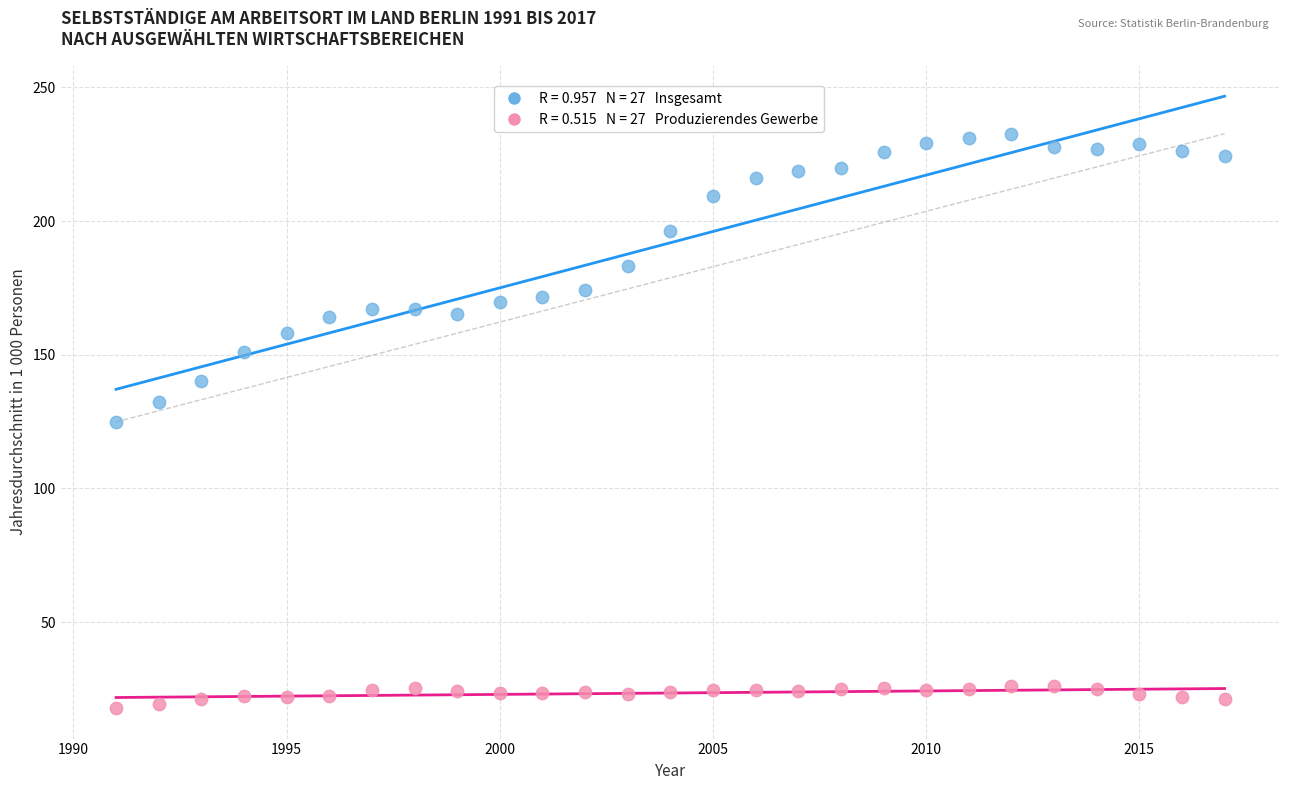

Across all data points, what is the range of X values (max minus min)?

26.0